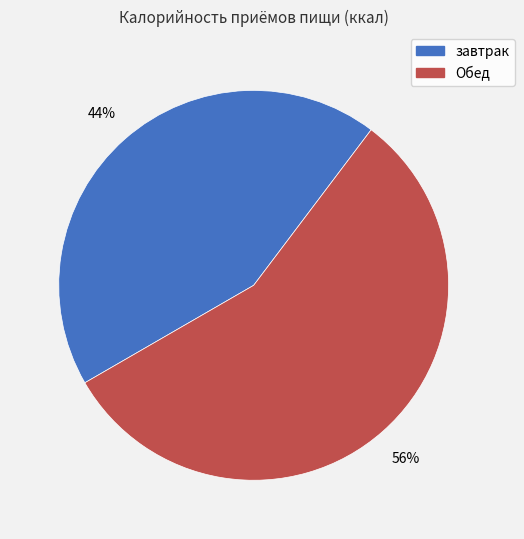

What percentage is the Обед slice, to the nearest percent?

56%